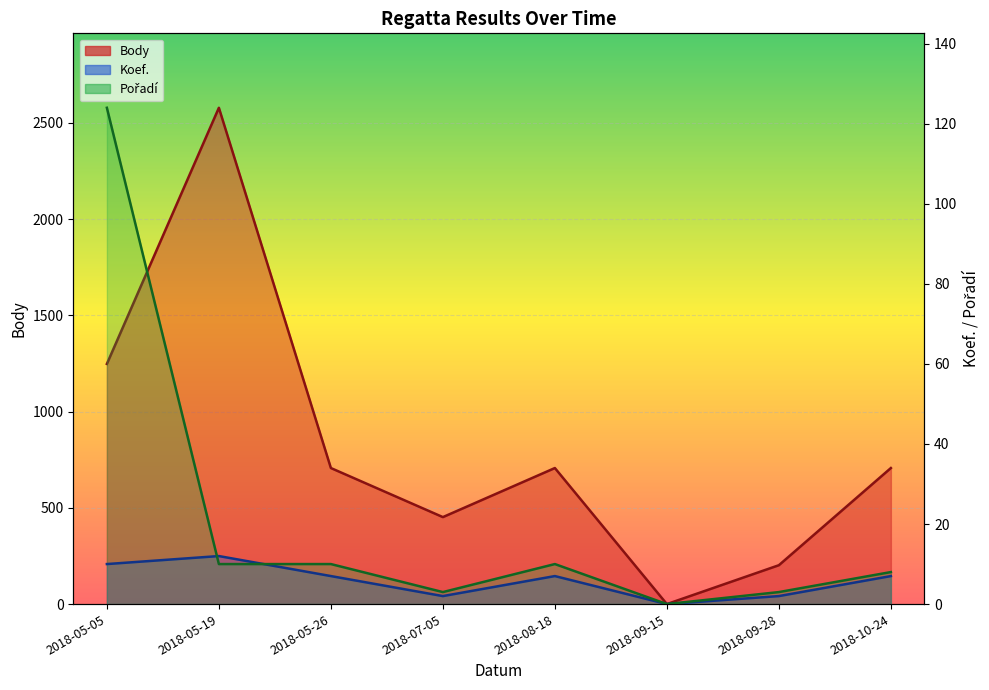

How many times do Koef. and Pořadí cross each other?

2